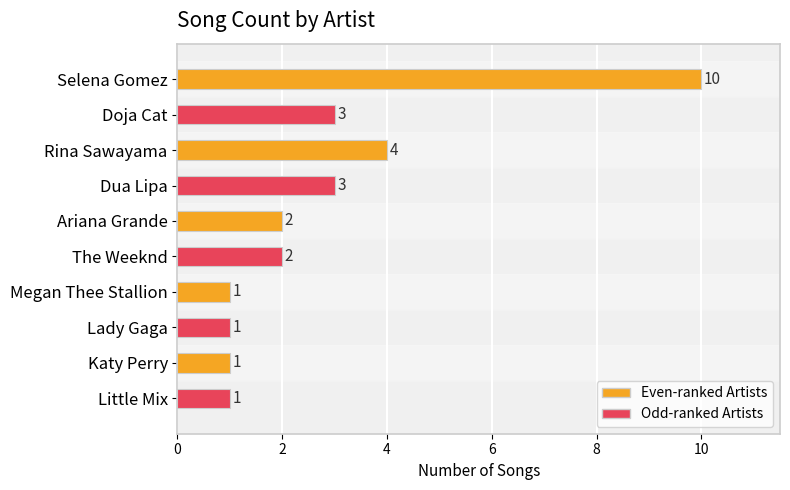

At which label is the value closest to 5?

Rina Sawayama